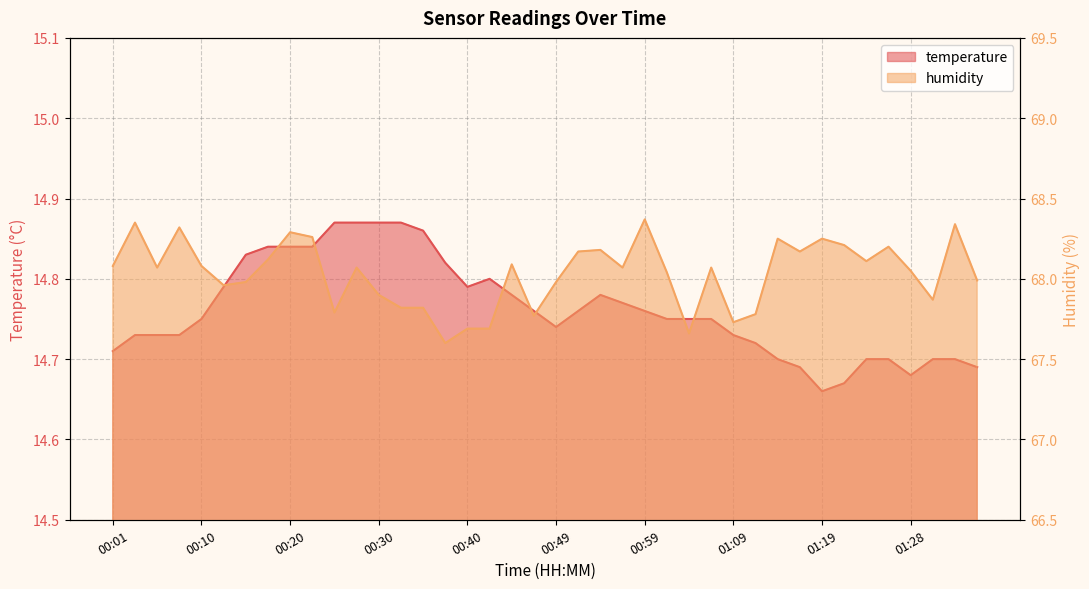

What is the maximum value shown in the chart?

68.4